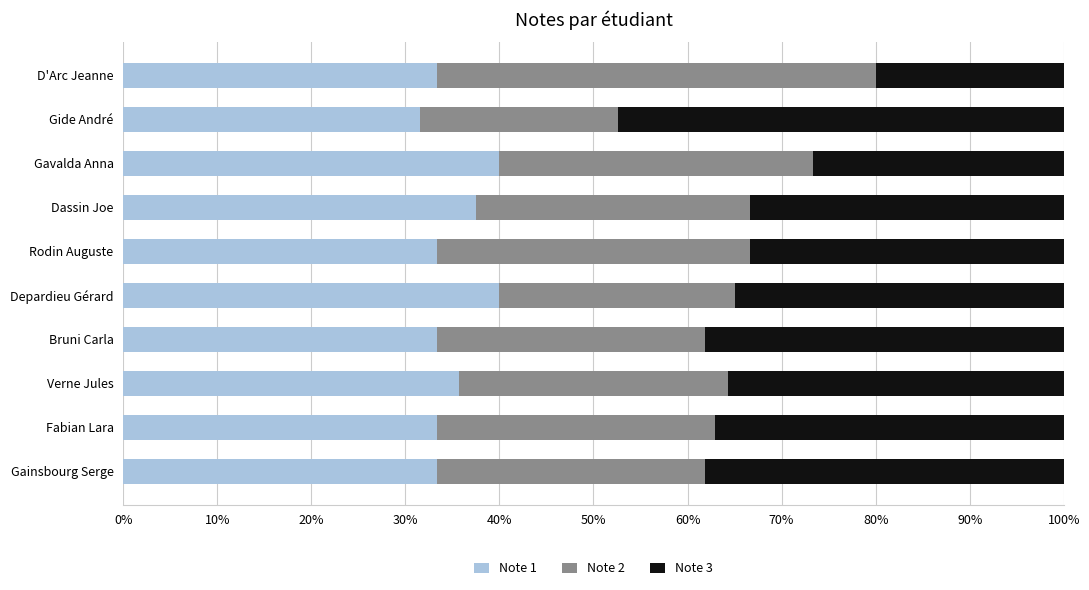

What are all the series names shown in the legend?

Note 1, Note 2, Note 3